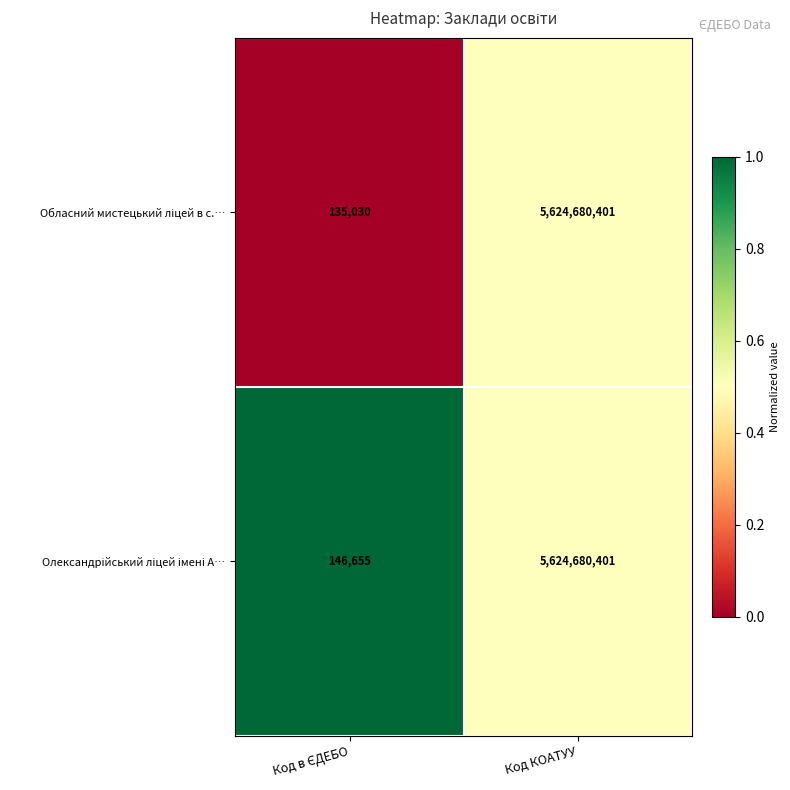

Which label corresponds to the largest value in the chart?

Код КОАТУУ